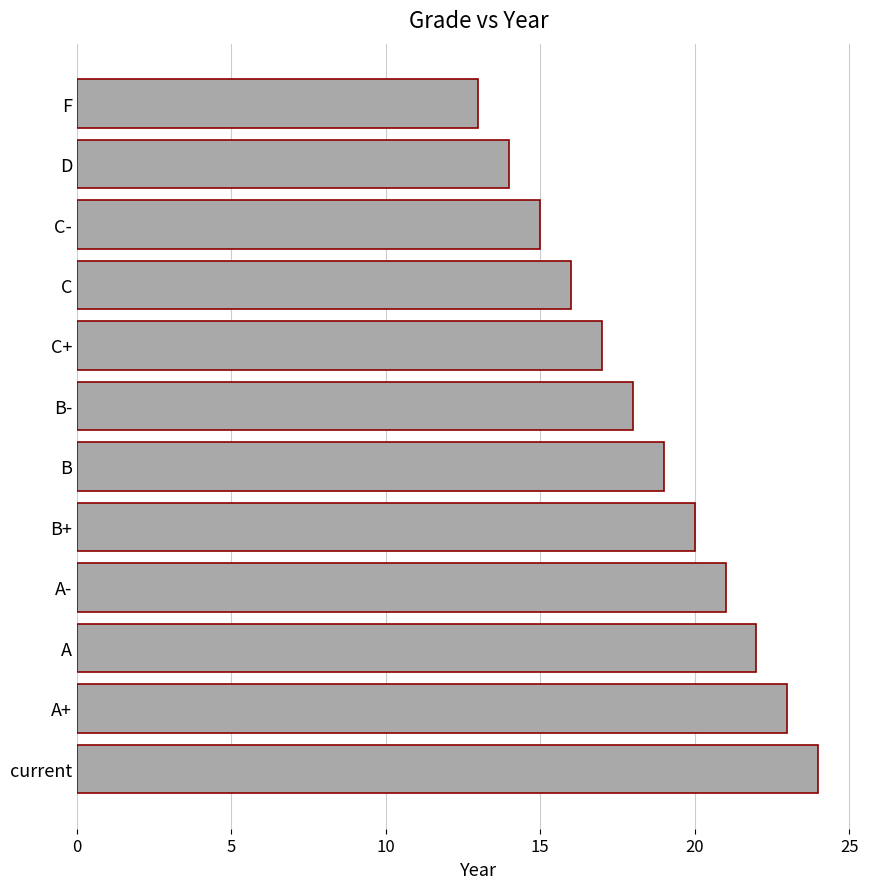

What is the difference between the maximum and minimum values?

11